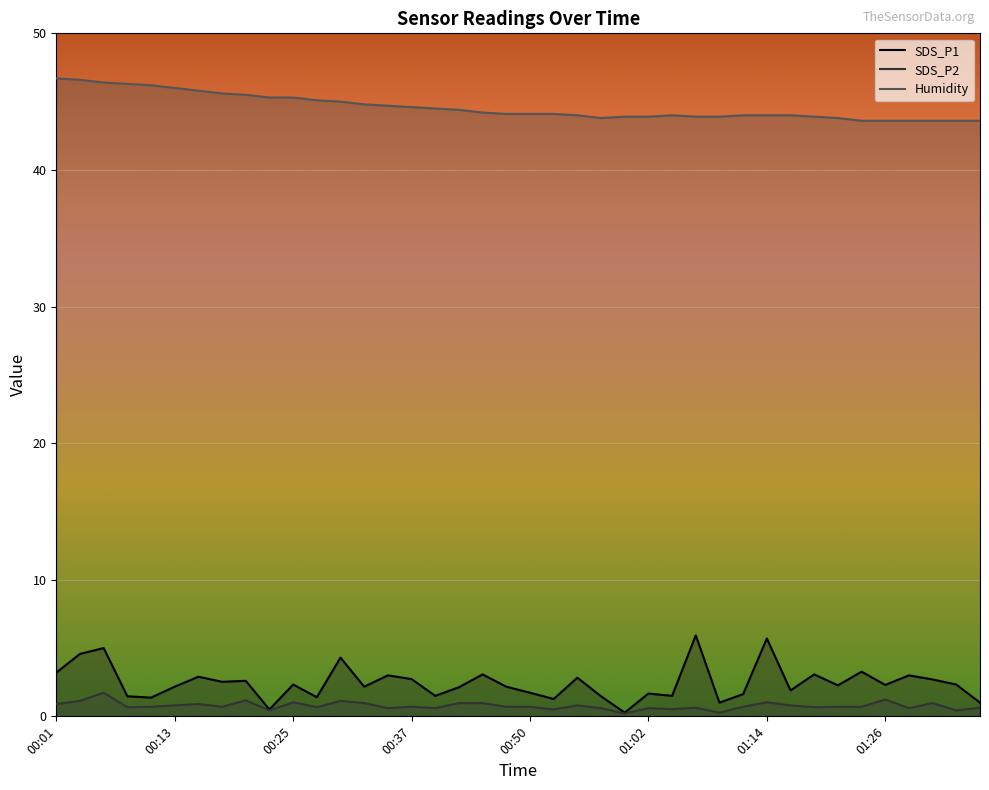

True or false: SDS_P1 has a value of 3.2 at 00:01.

True